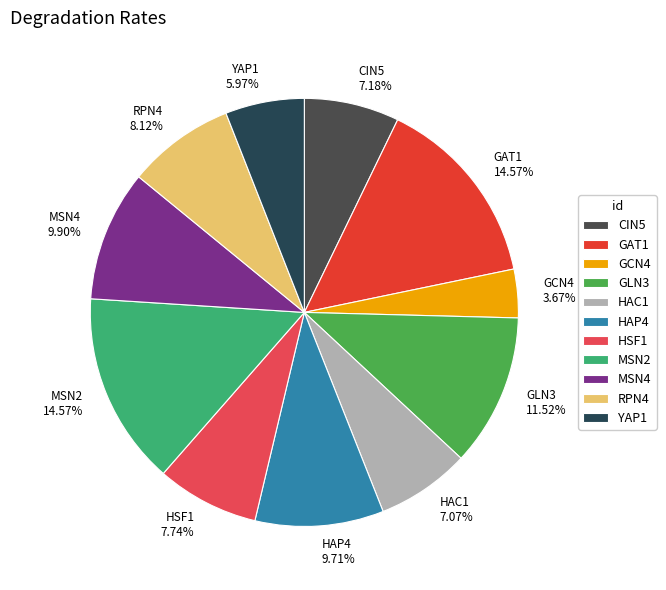

Is there any slice that represents more than half of the pie?

No